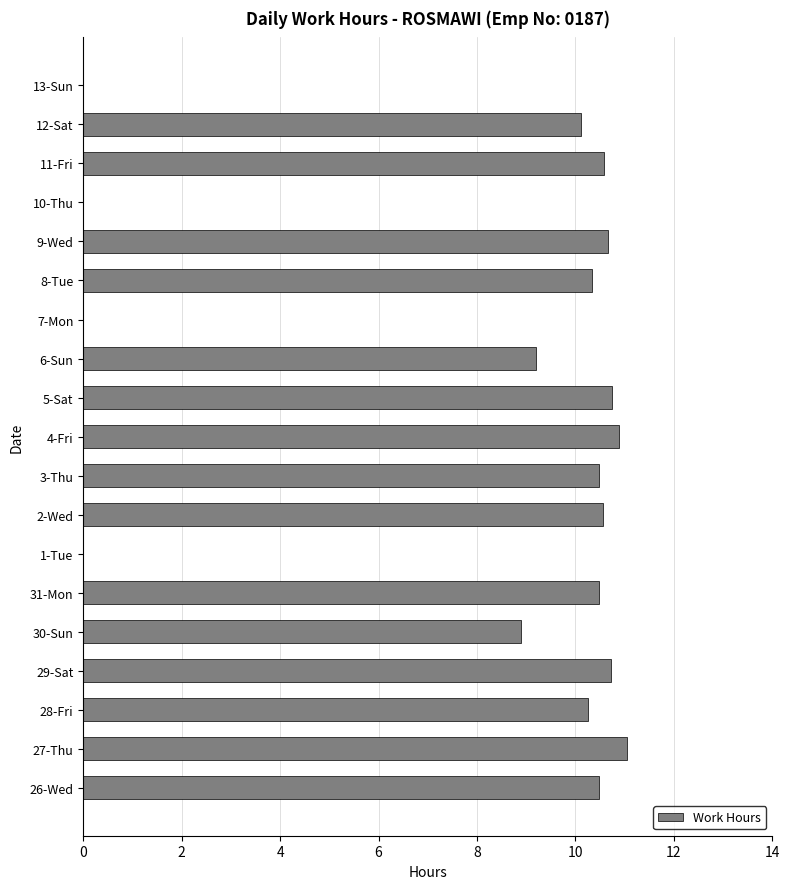

The value at 27-Thu is 11.1. True or false?

True